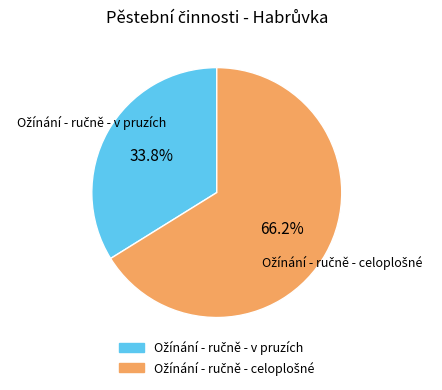

How many slices are in this pie chart?

2